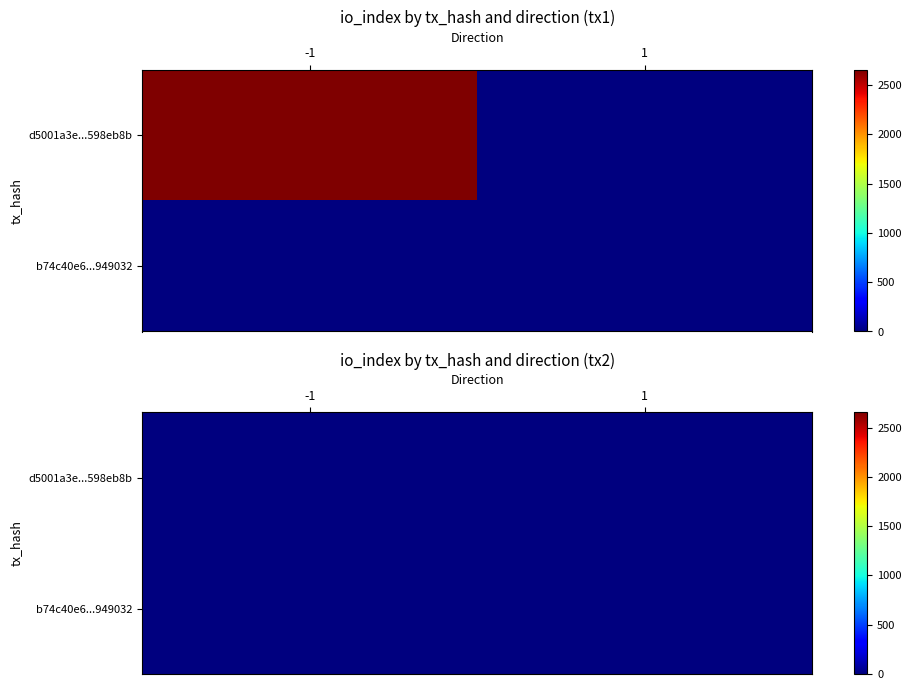

At how many categories does at least one series exceed 2405?

1